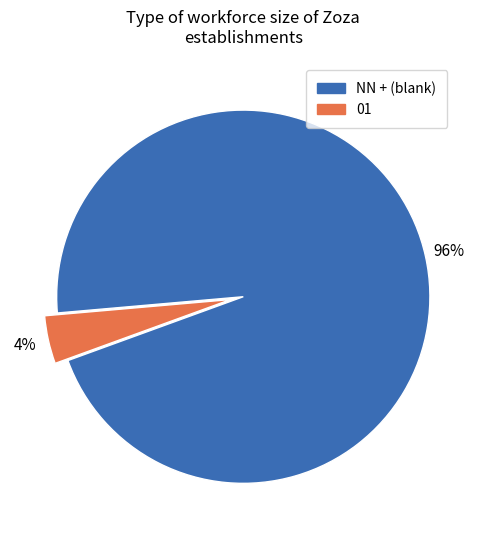

Rank the categories by value from lowest to highest.

01, NN + (blank)